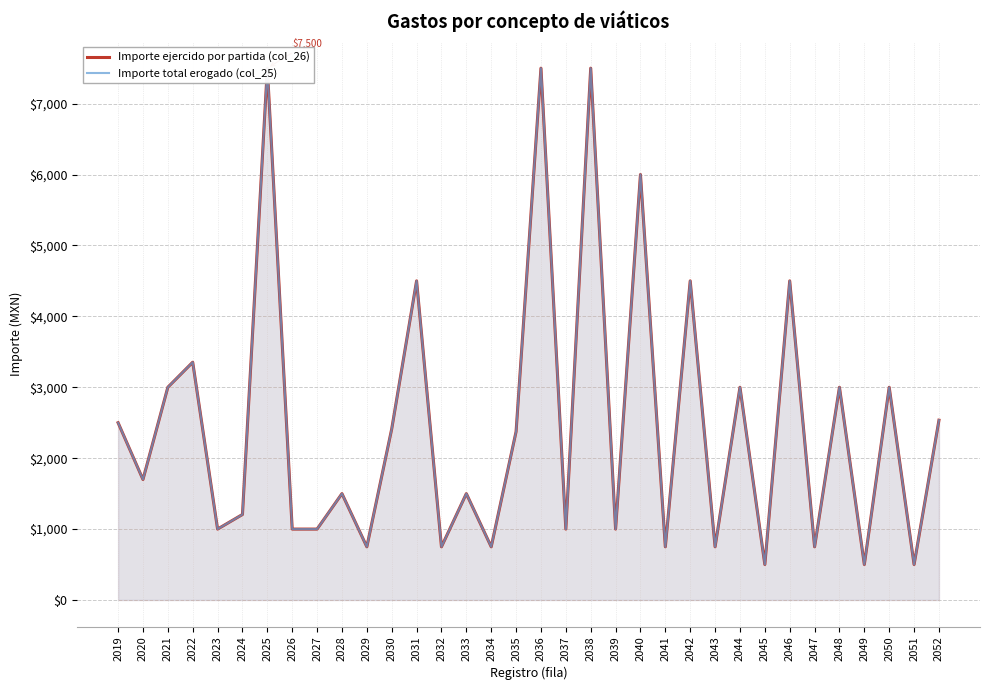

How many lines are shown in the chart?

2